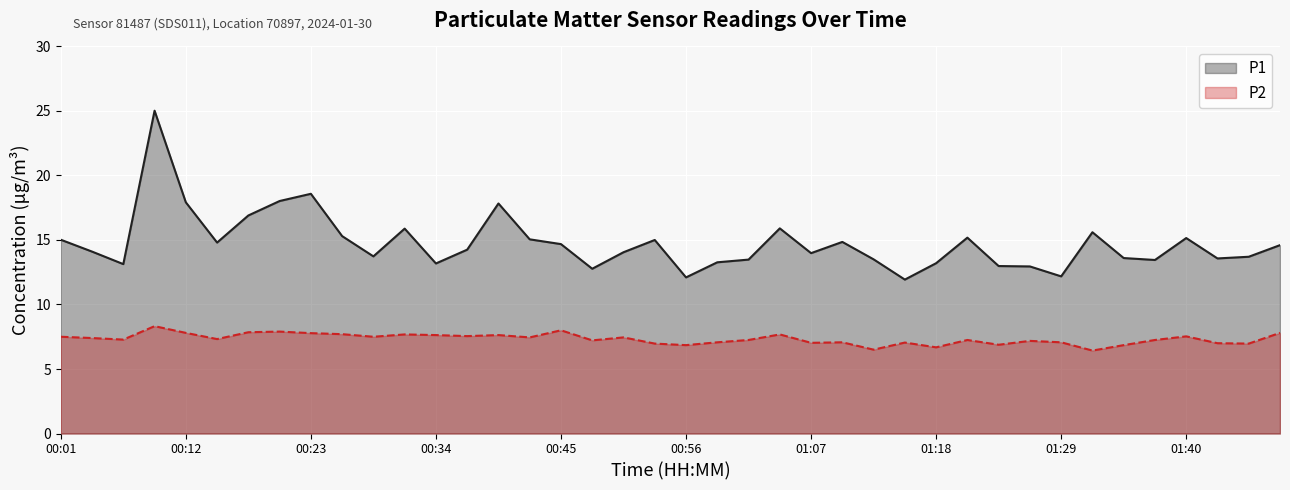

How many categories are shown in the chart?

40